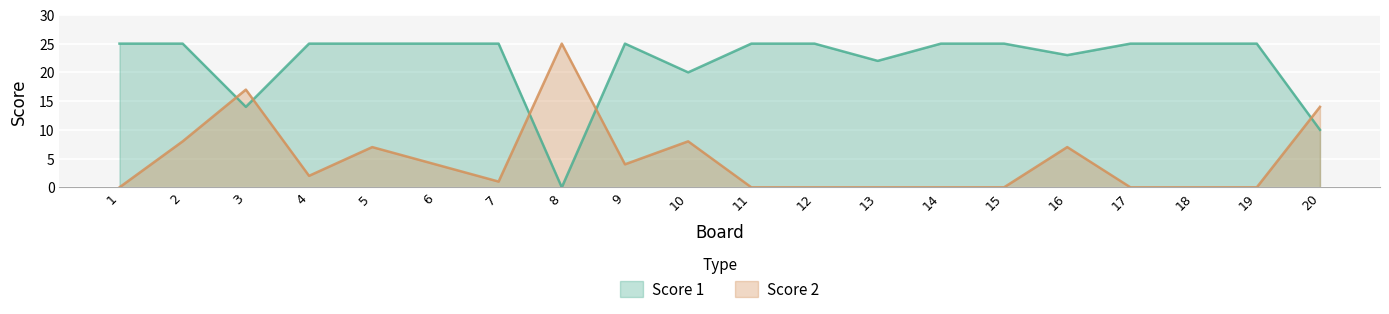

True or false: Score 1 and Score 2 cross at least once.

True